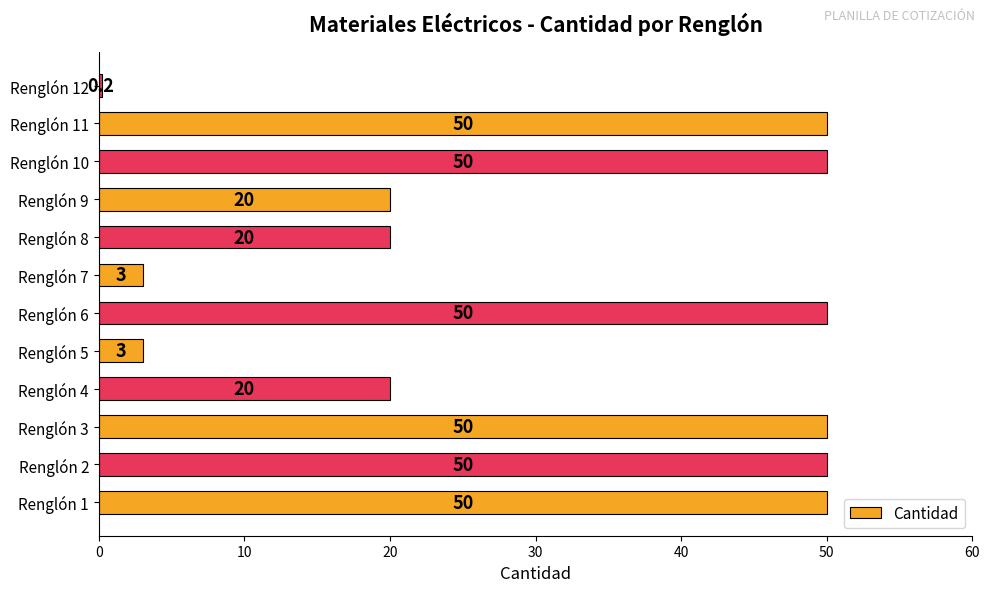

Read the value at Renglón 8.

20.0